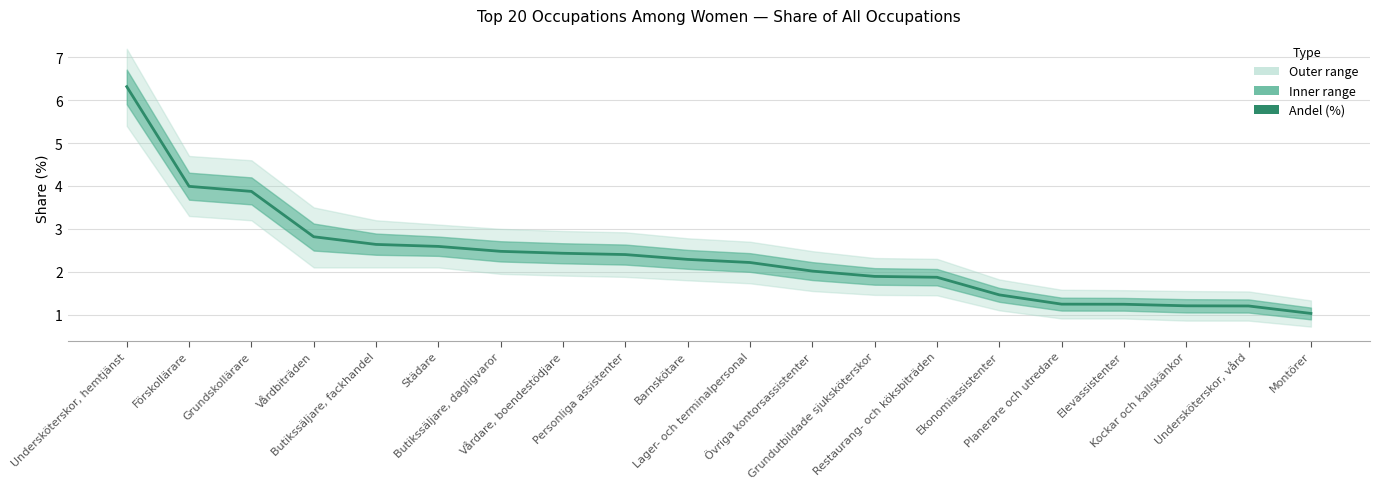

Does the chart display data point markers on the line(s)?

No